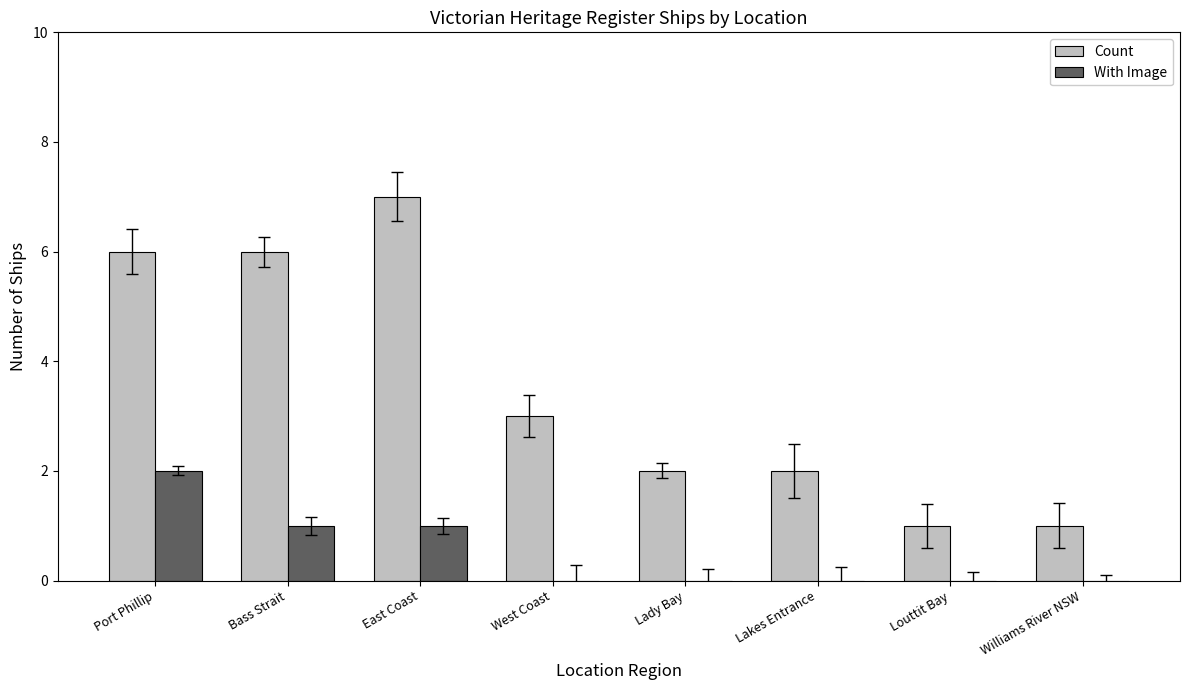

At which label is Count closest to 4?

West Coast